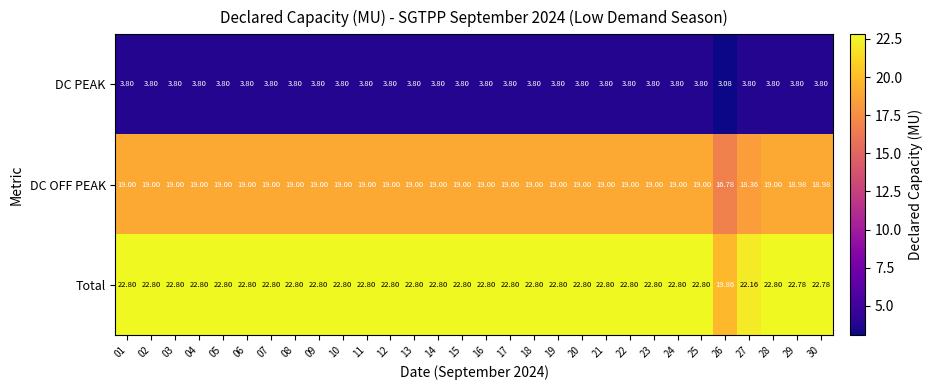

Which series has the largest total across all categories?

Total